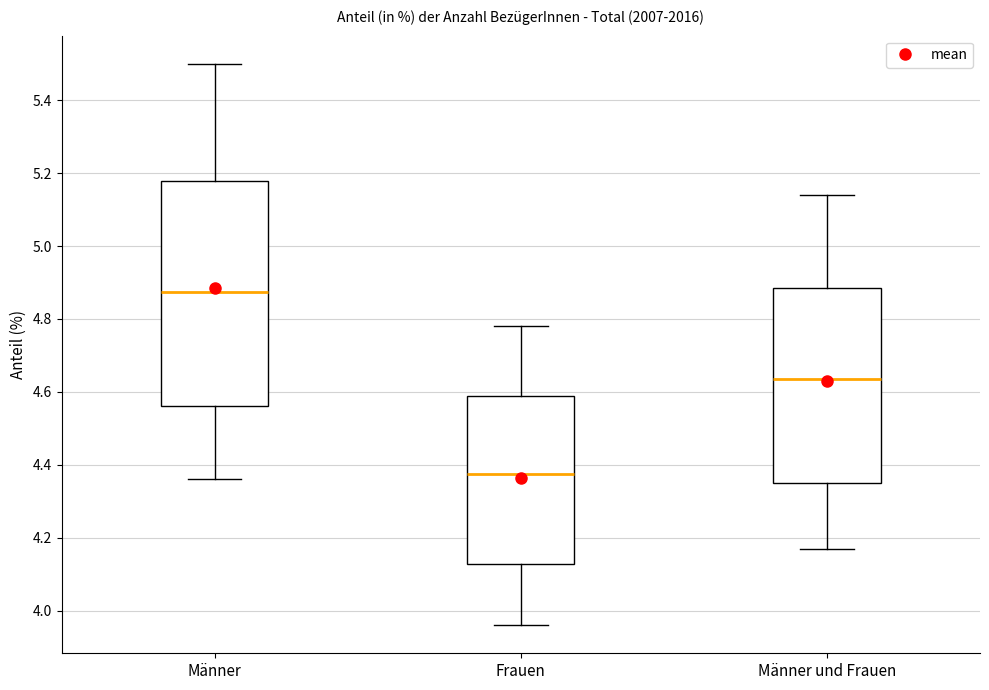

Which box's median line is the highest?

Männer